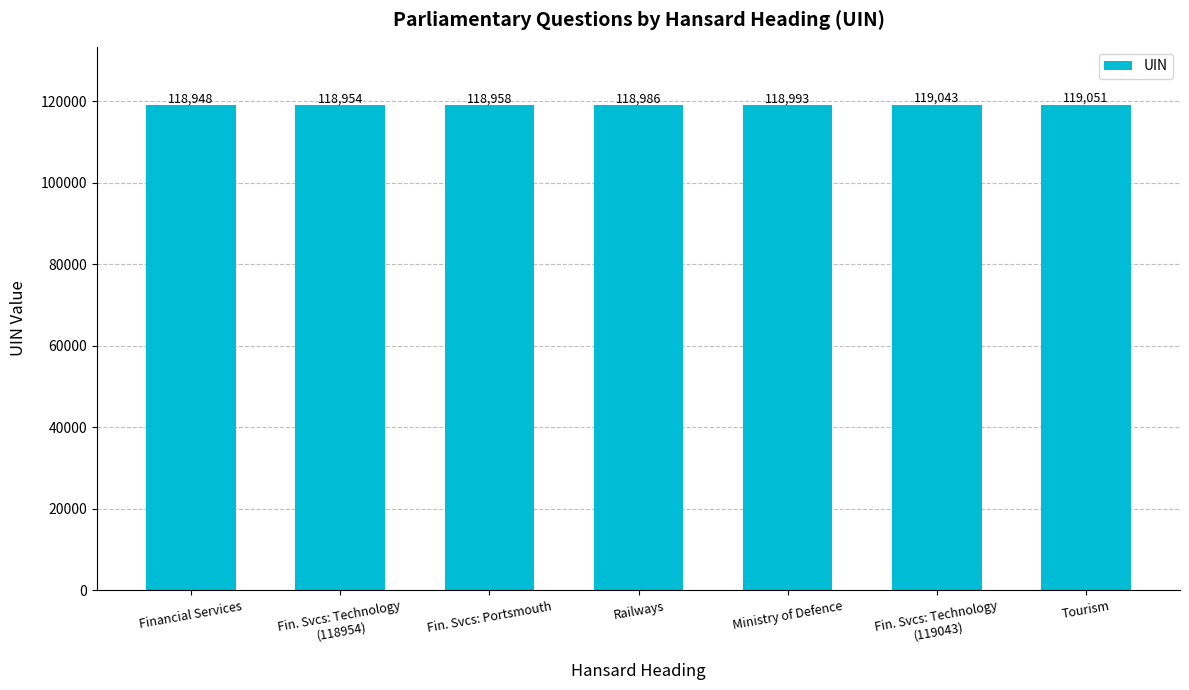

Rank the categories by value from highest to lowest.

Tourism, Fin. Svcs: Technology
(119043), Ministry of Defence, Railways, Fin. Svcs: Portsmouth, Fin. Svcs: Technology
(118954), Financial Services